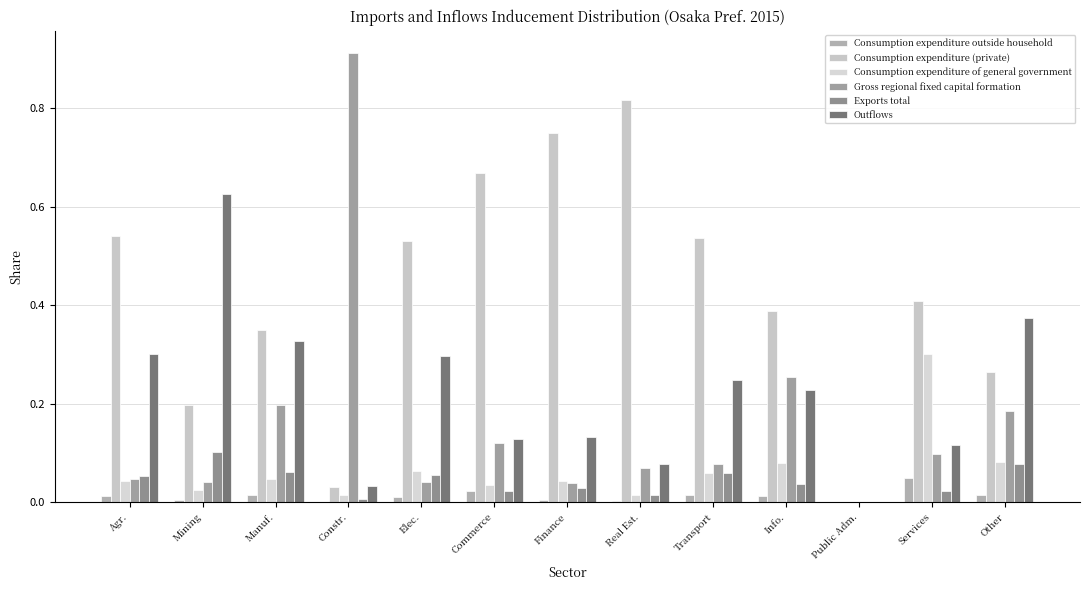

Are the bars horizontal?

No